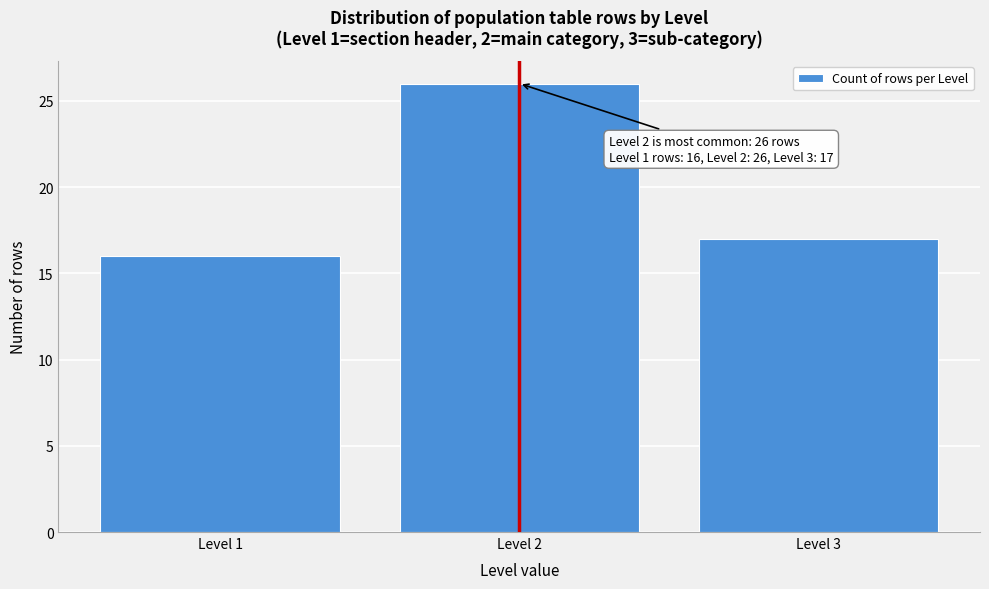

Reading left to right, extract all data points from this chart.

16	26	17